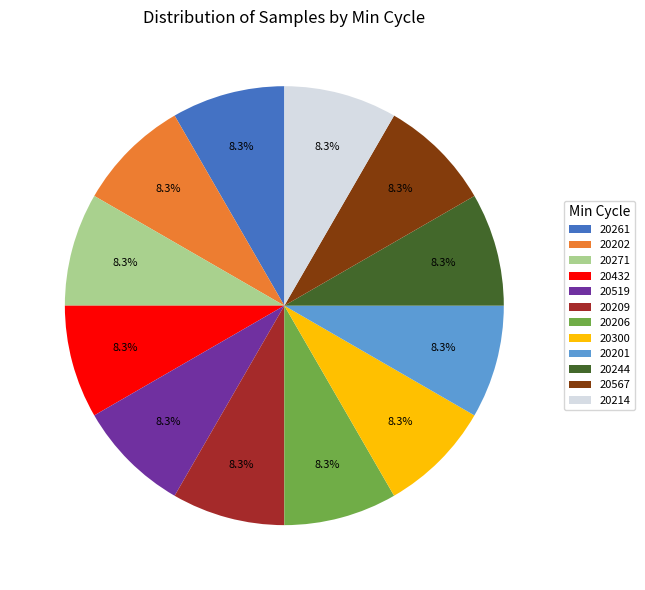

Does 20432 represent more than half of the total?

No